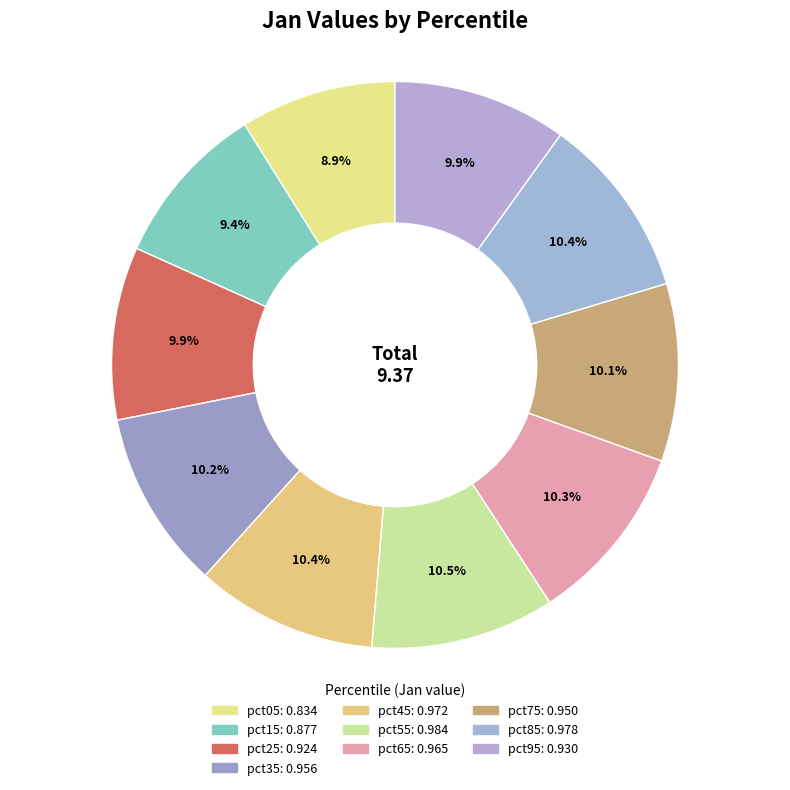

How many slices are in this pie chart?

10